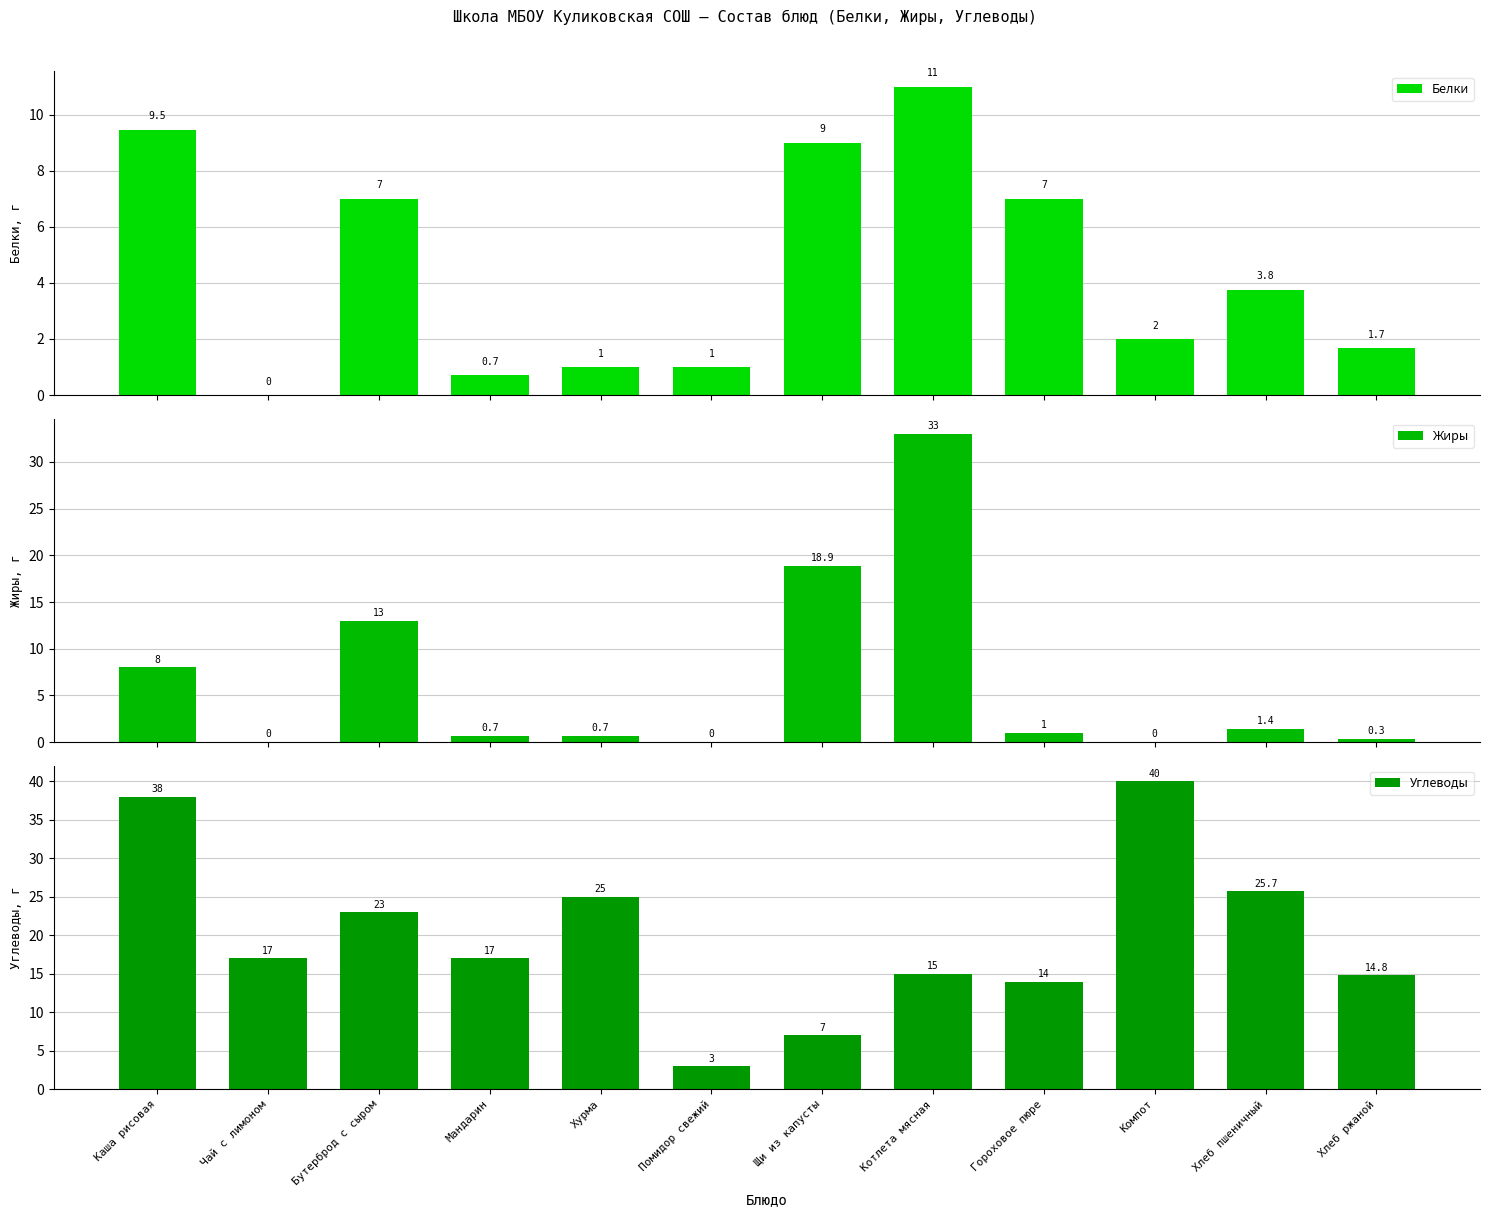

What is the total value across all series at Хлеб ржаной?

16.8